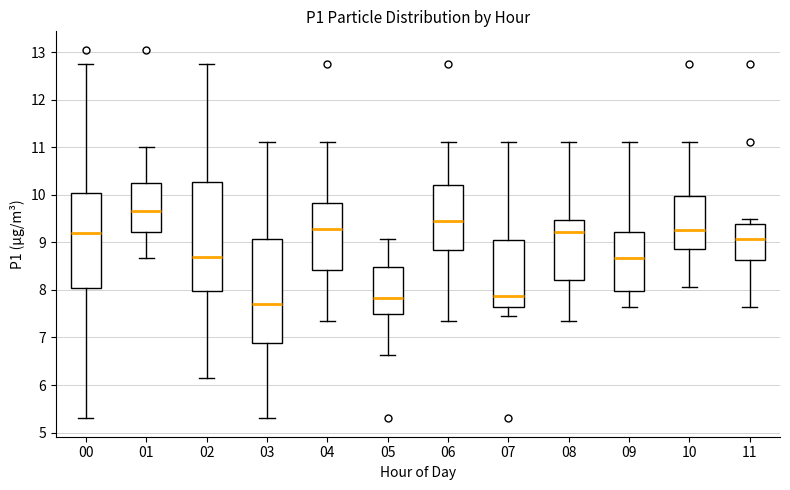

Reading left to right, transcribe this box plot: for each box, give where its median line is, the range the box spans, and where its two whiskers end, as read against the y-axis. The values are not printed on the chart, so give them approximately, as read against the axis.

00: median 9.2, box 8.0 to 10.0, whiskers 5.3 to 12.8
01: median 9.7, box 9.2 to 10.2, whiskers 8.7 to 11.0
02: median 8.7, box 8.0 to 10.3, whiskers 6.2 to 12.8
03: median 7.7, box 6.9 to 9.1, whiskers 5.3 to 11.1
04: median 9.3, box 8.4 to 9.8, whiskers 7.4 to 11.1
05: median 7.8, box 7.5 to 8.5, whiskers 6.6 to 9.1
06: median 9.4, box 8.8 to 10.2, whiskers 7.4 to 11.1
07: median 7.9, box 7.6 to 9.1, whiskers 7.5 to 11.1
08: median 9.2, box 8.2 to 9.5, whiskers 7.4 to 11.1
09: median 8.7, box 8.0 to 9.2, whiskers 7.6 to 11.1
10: median 9.3, box 8.9 to 10.0, whiskers 8.1 to 11.1
11: median 9.1, box 8.6 to 9.4, whiskers 7.6 to 9.5